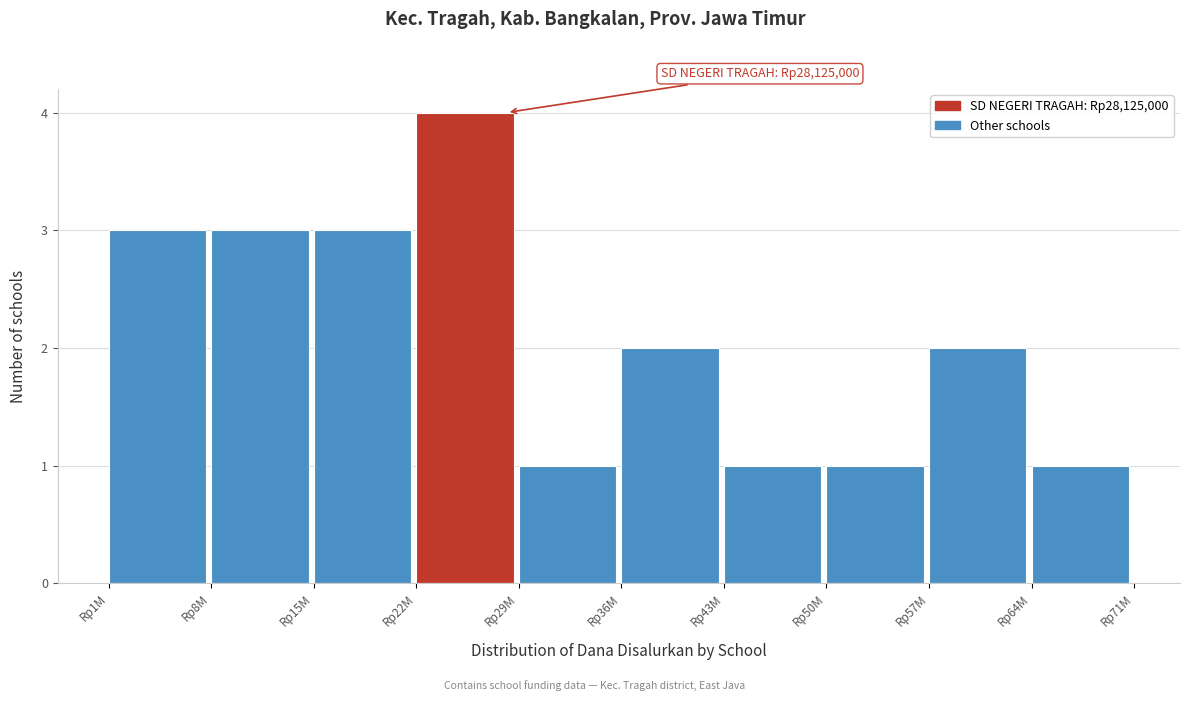

Reading left to right, list all the values displayed in this chart.

Rp1M=3	Rp8M=3	Rp15M=3	Rp22M=4	Rp29M=1	Rp36M=2	Rp43M=1	Rp50M=1	Rp57M=2	Rp64M=1